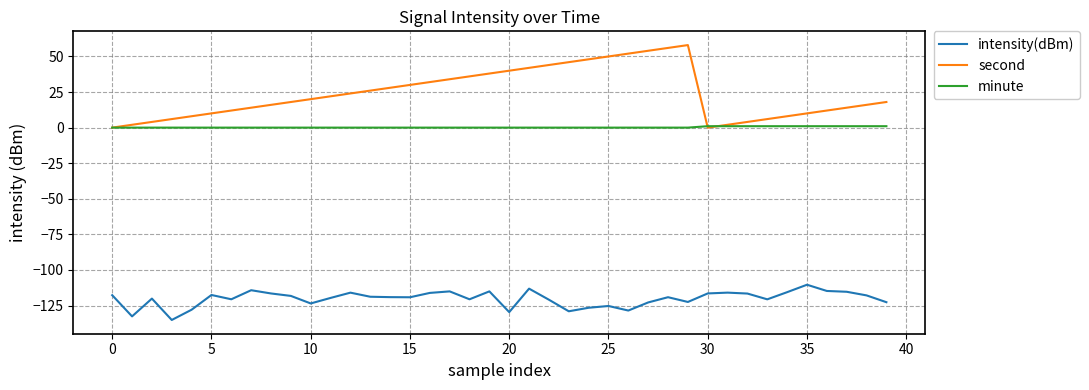

True or false: second and intensity(dBm) cross at least once.

False